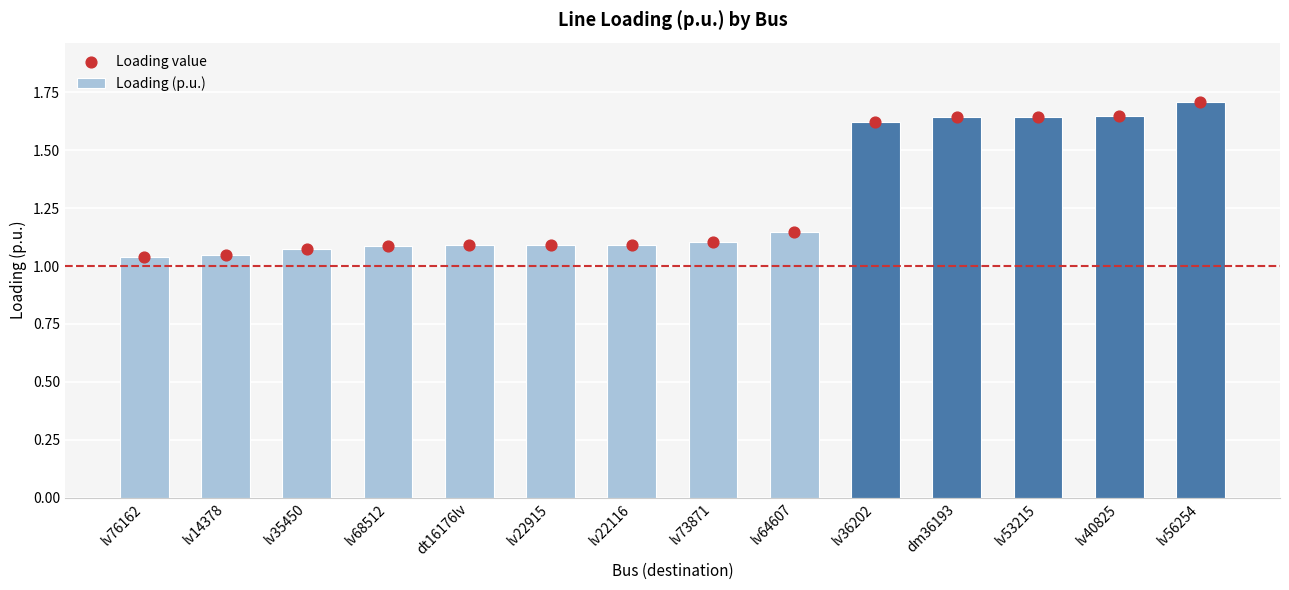

Which series has the largest total across all categories?

Loading (p.u.)